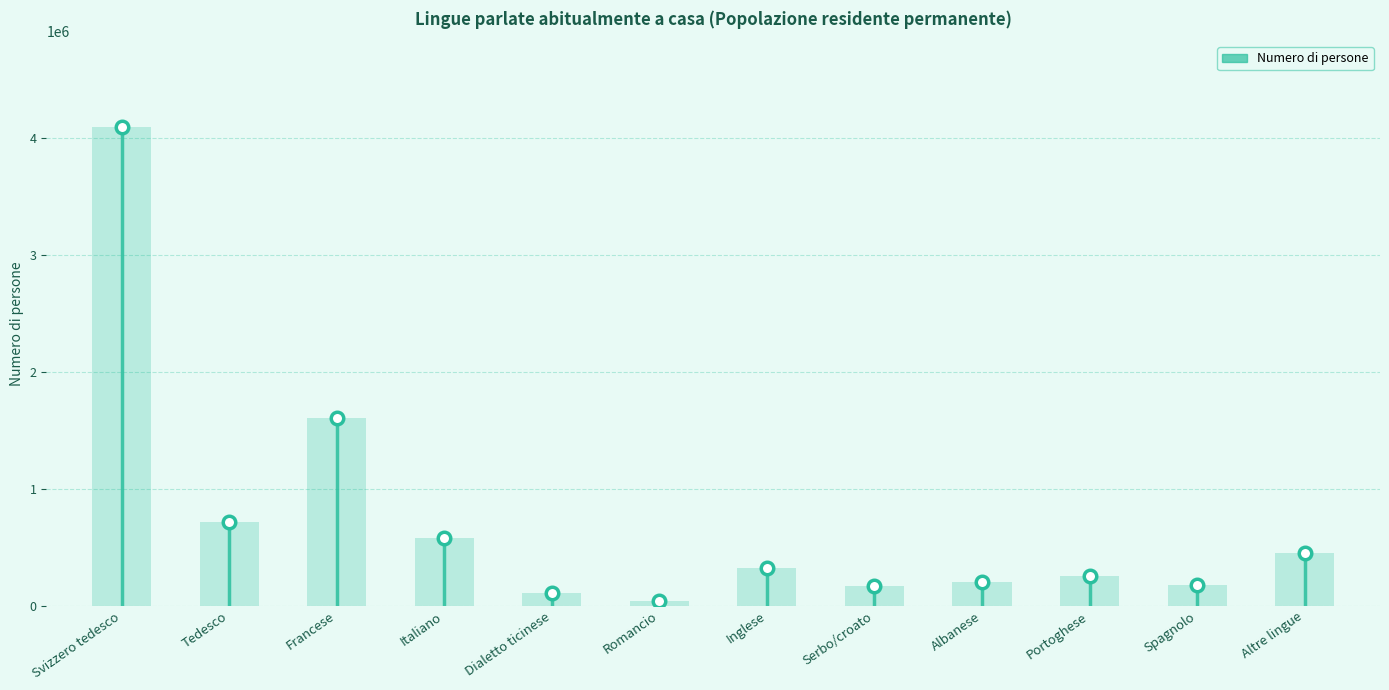

The chart shows a value of 293009.3 at Altre lingue. True or false?

False